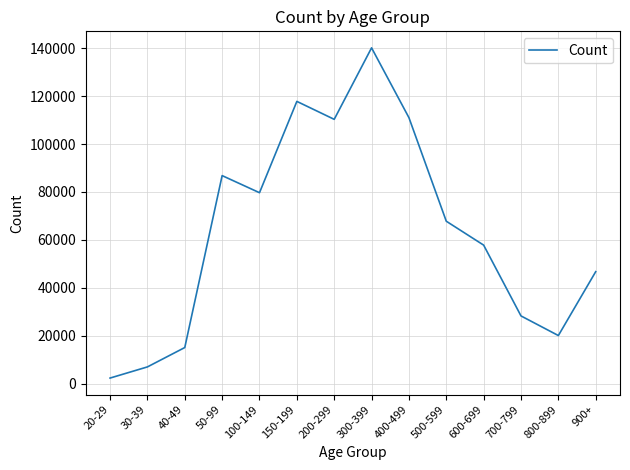

Reading left to right, transcribe all the data shown in this chart.

20-29=2279	30-39=6937	40-49=15026	50-99=86832	100-149=79691	150-199=117828	200-299=110333	300-399=140192	400-499=111041	500-599=67779	600-699=57797	700-799=28227	800-899=20035	900+=46715